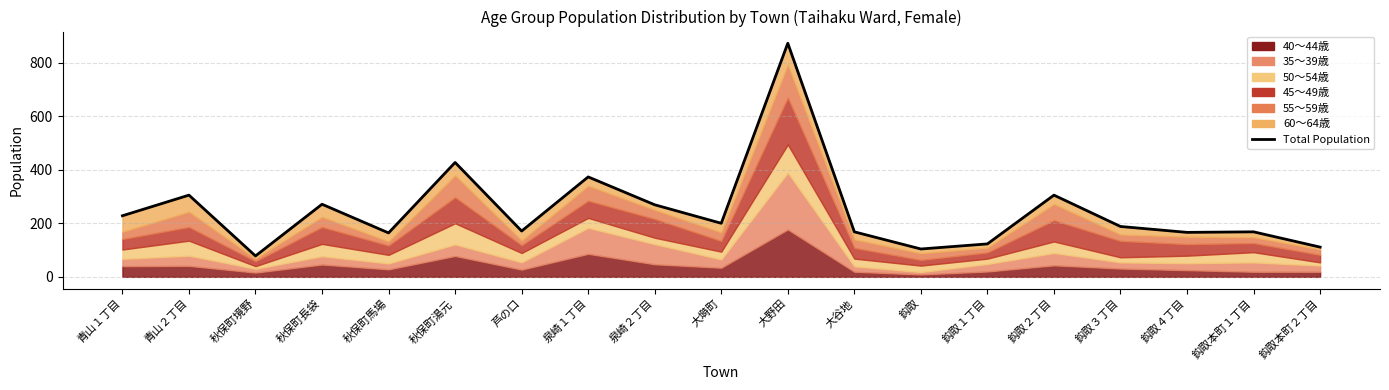

List the labels in order of value, largest first.

大野田, 秋保町湯元, 泉崎１丁目, 青山２丁目, 鈎取２丁目, 秋保町長袋, 泉崎２丁目, 青山１丁目, 大塒町, 鈎取３丁目, 芦の口, 大谷地, 鈎取本町１丁目, 鈎取４丁目, 秋保町馬場, 鈎取１丁目, 鈎取本町２丁目, 鈎取, 秋保町境野